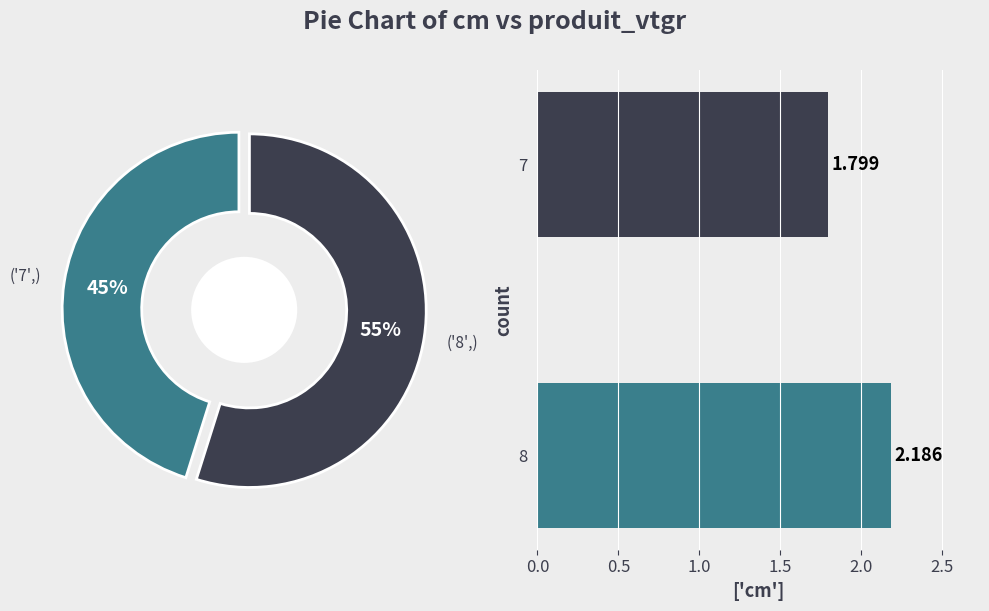

What percentage is the 8 slice, to the nearest percent?

55%